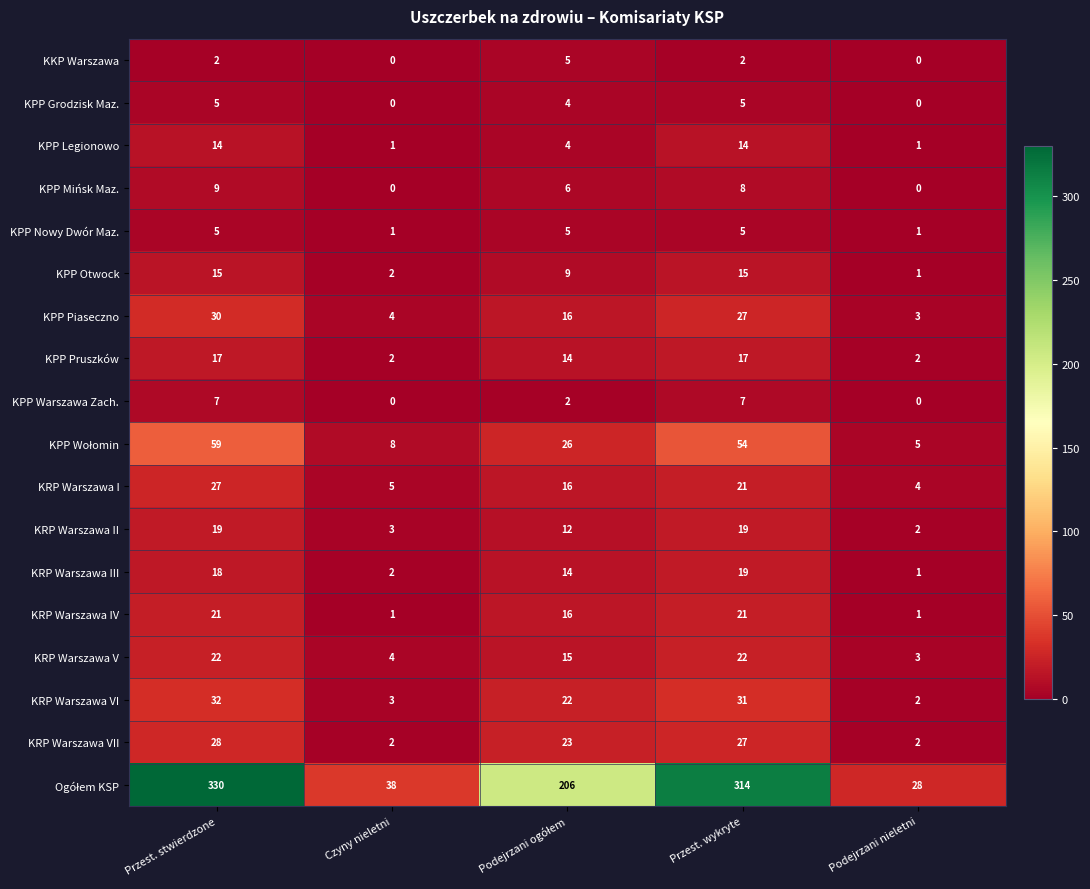

At which category is the sum across all series the highest?

Przest. stwierdzone